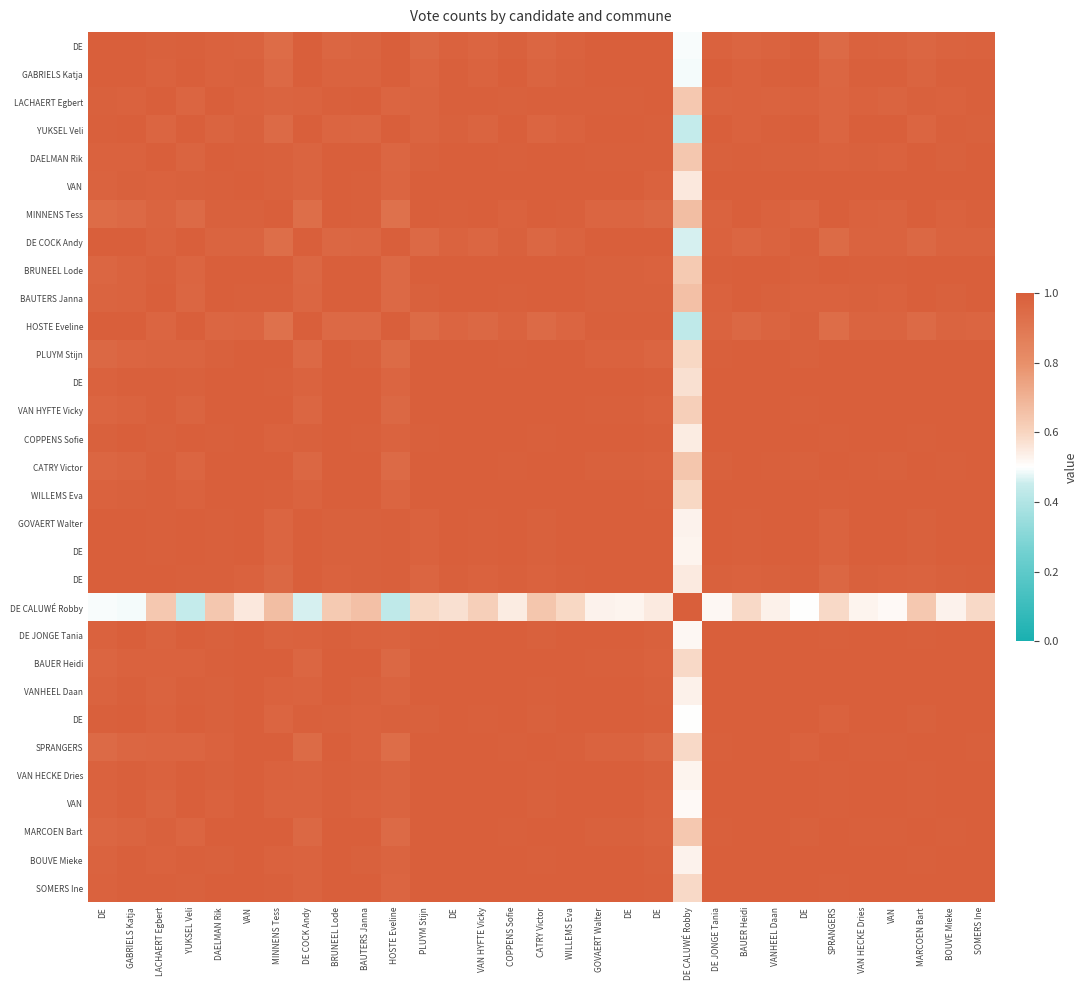

How many categories are shown in the chart?

31